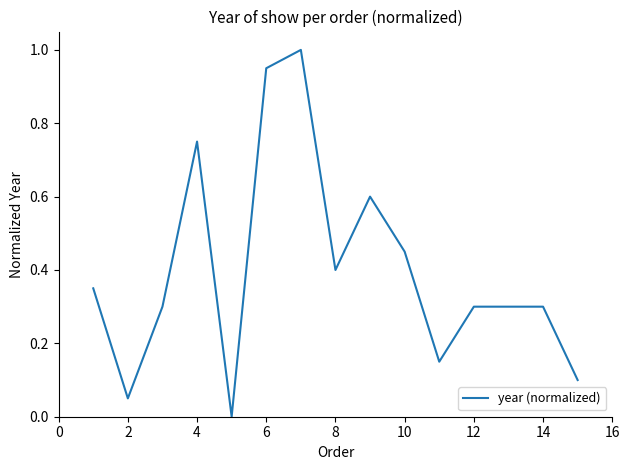

What is the maximum value shown in the chart?

1.0